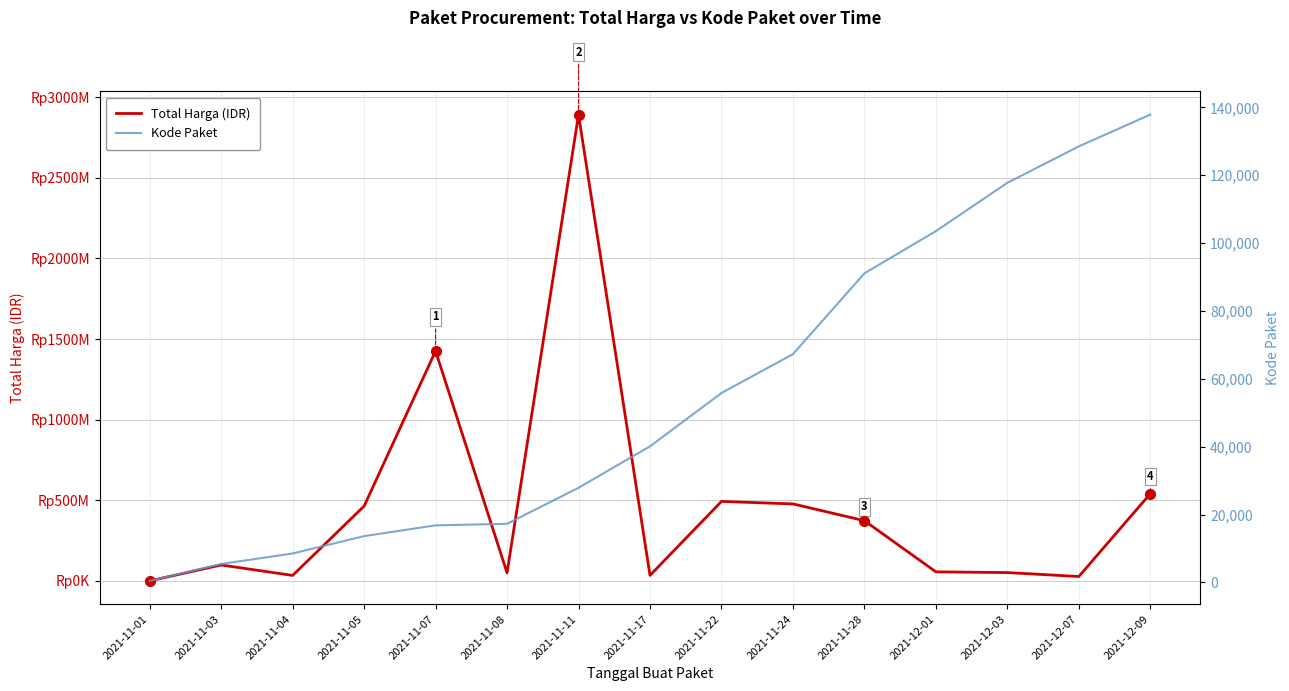

List the labels in order of Total Harga value, largest first.

2021-11-11, 2021-11-07, 2021-12-09, 2021-11-22, 2021-11-24, 2021-11-05, 2021-11-28, 2021-11-03, 2021-12-01, 2021-12-03, 2021-11-08, 2021-11-17, 2021-11-04, 2021-12-07, 2021-11-01